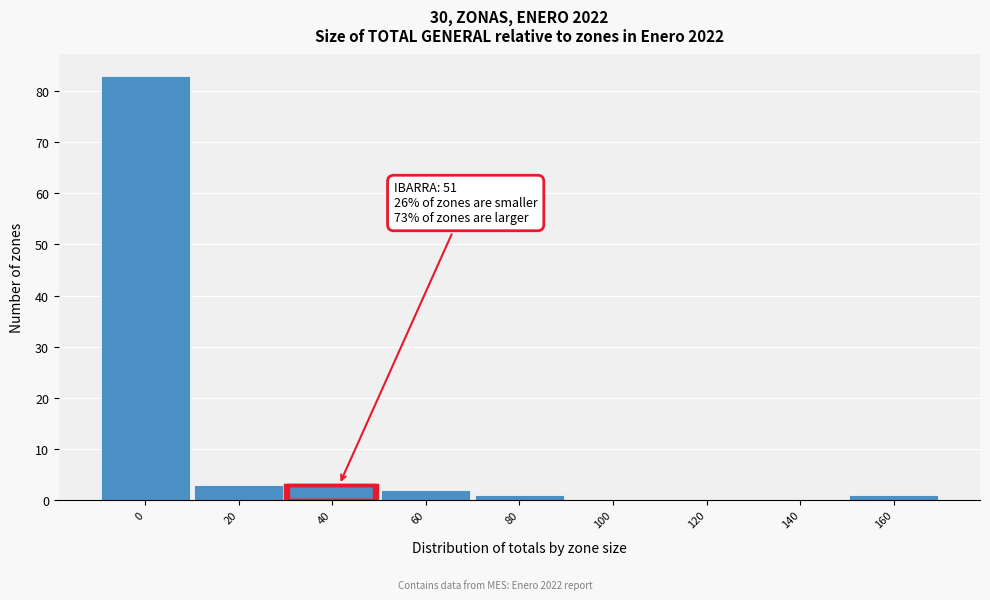

Reading left to right, list all the values displayed in this chart.

0=83	20=3	40=3	60=2	80=1	100=0	120=0	140=0	160=1